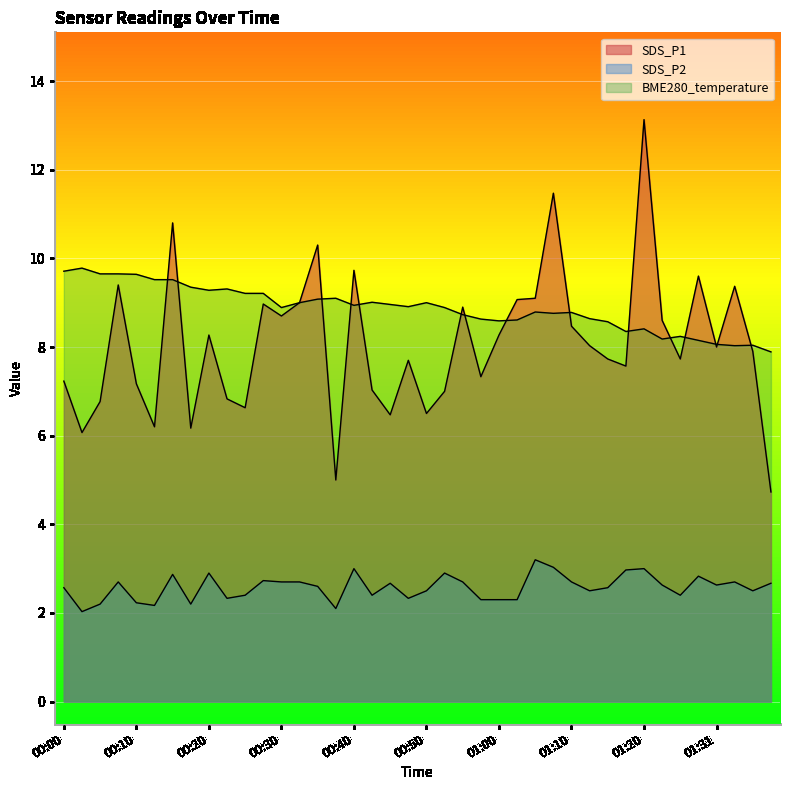

What is the label of the 5th point from the right?

01:28